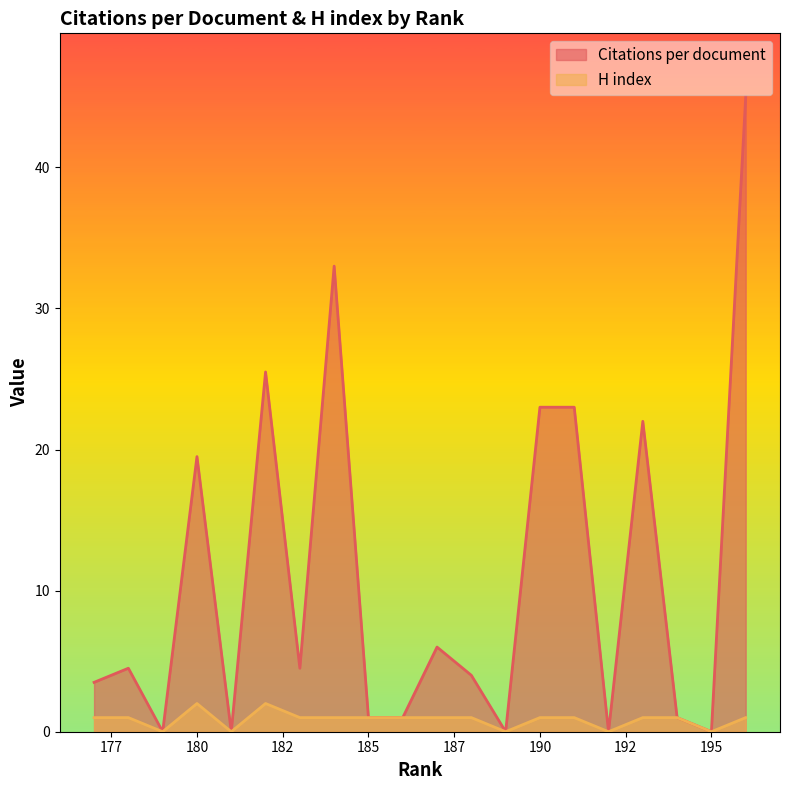

True or false: H index and Citations per document cross at least once.

False